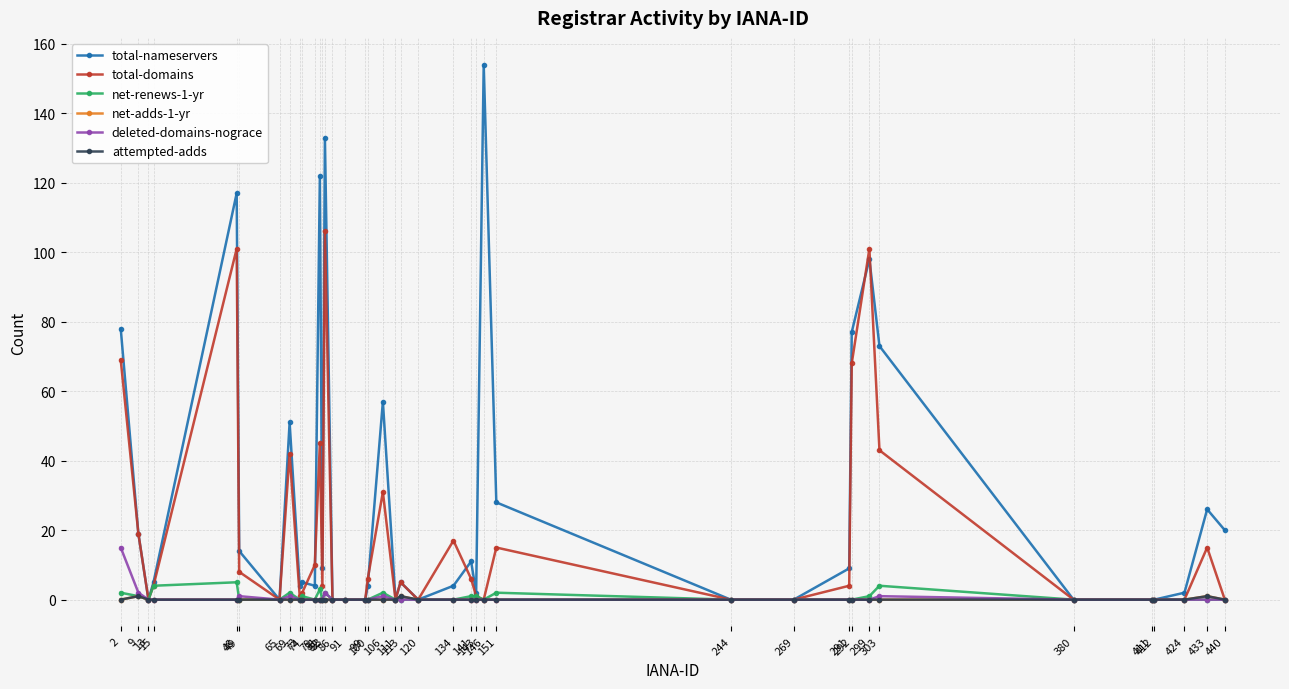

The net-adds-1-yr series shows 0 at 86. True or false?

False